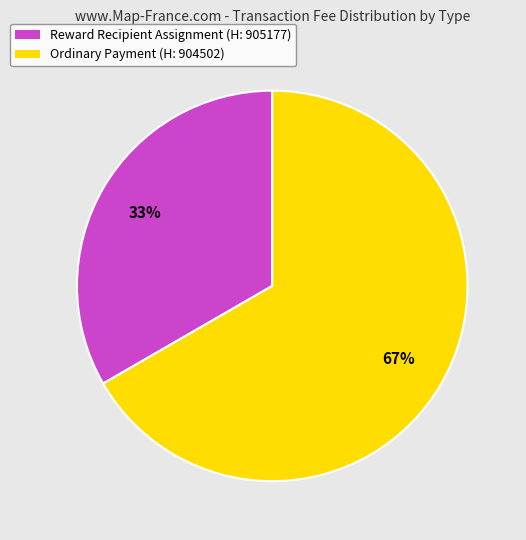

Rank the categories by value from highest to lowest.

Ordinary Payment (H: 904502), Reward Recipient Assignment (H: 905177)